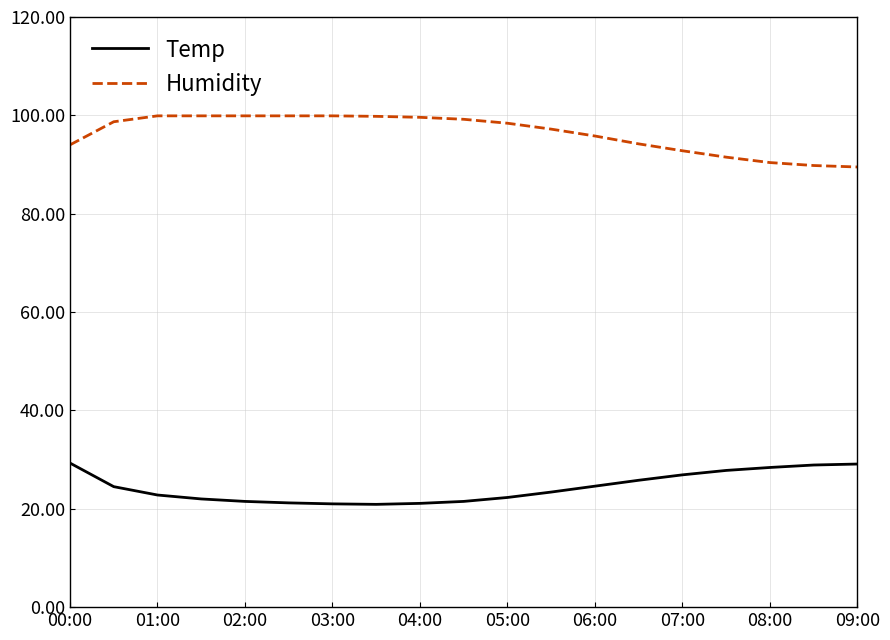

What is the maximum value shown in the chart?

99.9